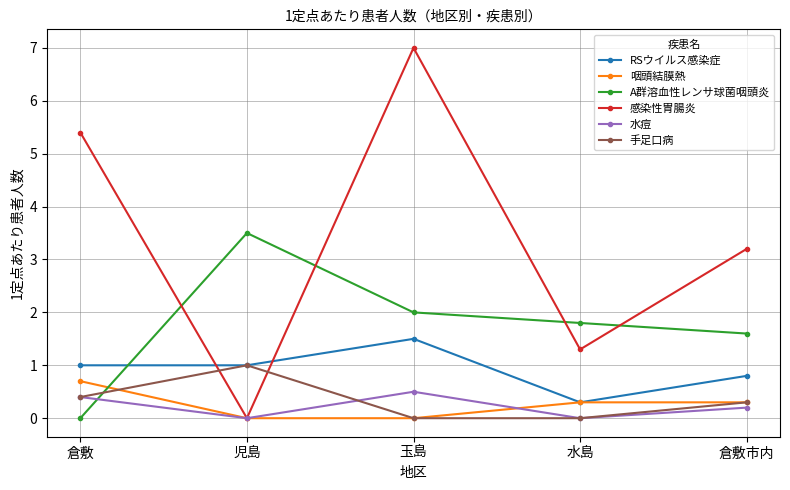

What is the average value of the 水痘 series?

0.2